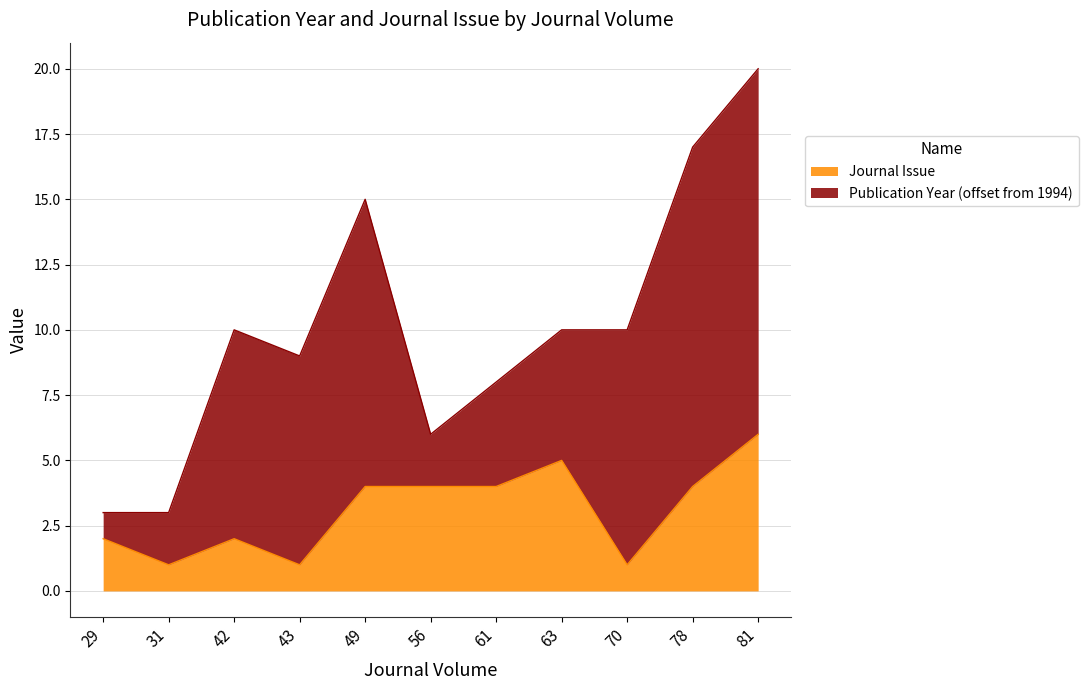

How many points are lower than both their immediate neighbors (excluding endpoints)?

3